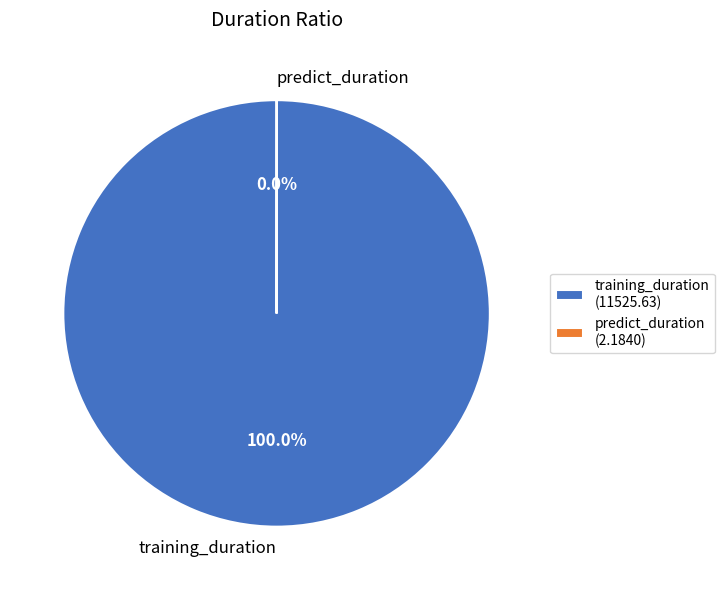

Does any single category account for the majority?

Yes